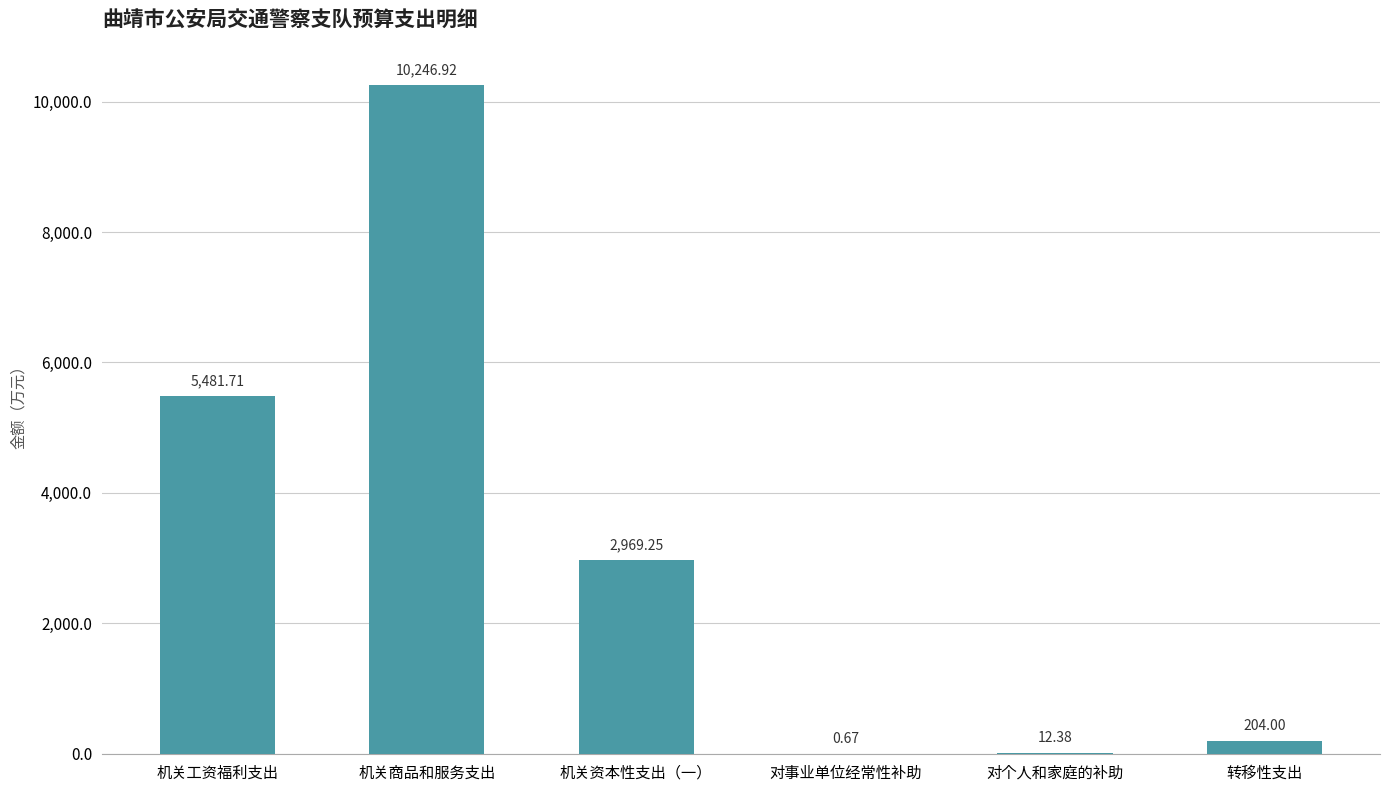

What is the sum of the values at 机关商品和服务支出 and 机关工资福利支出?

15728.6